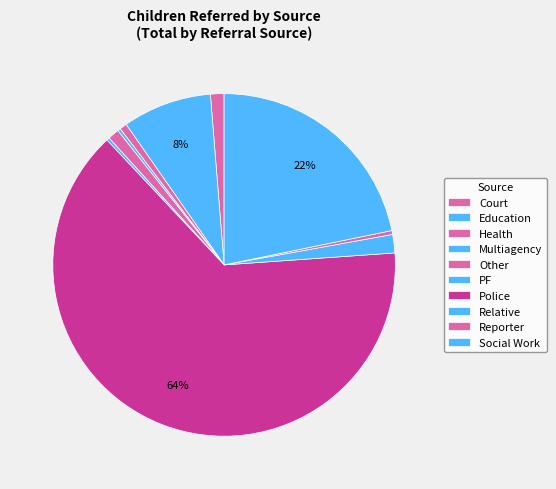

Is there a majority slice in this chart?

Yes